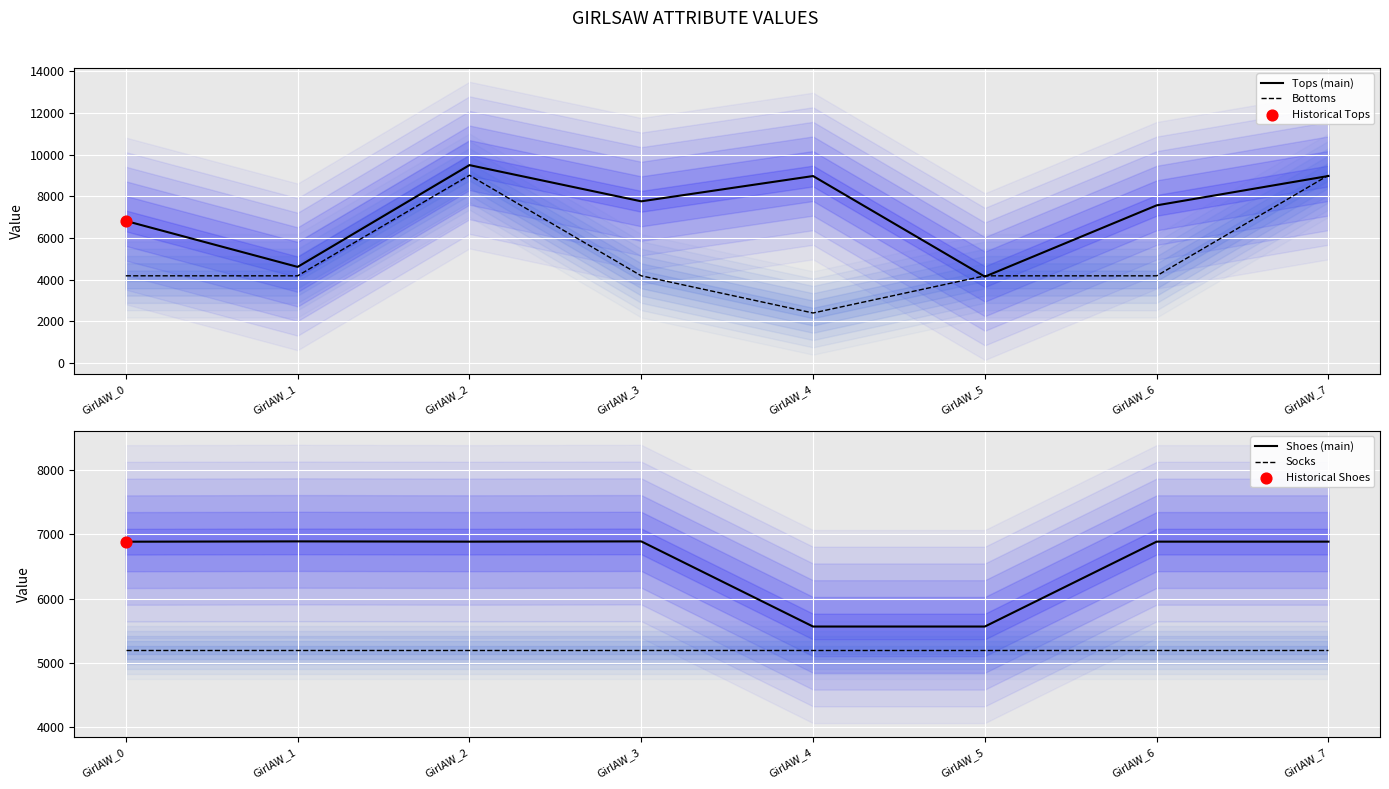

At how many categories does at least one series exceed 4717?

8